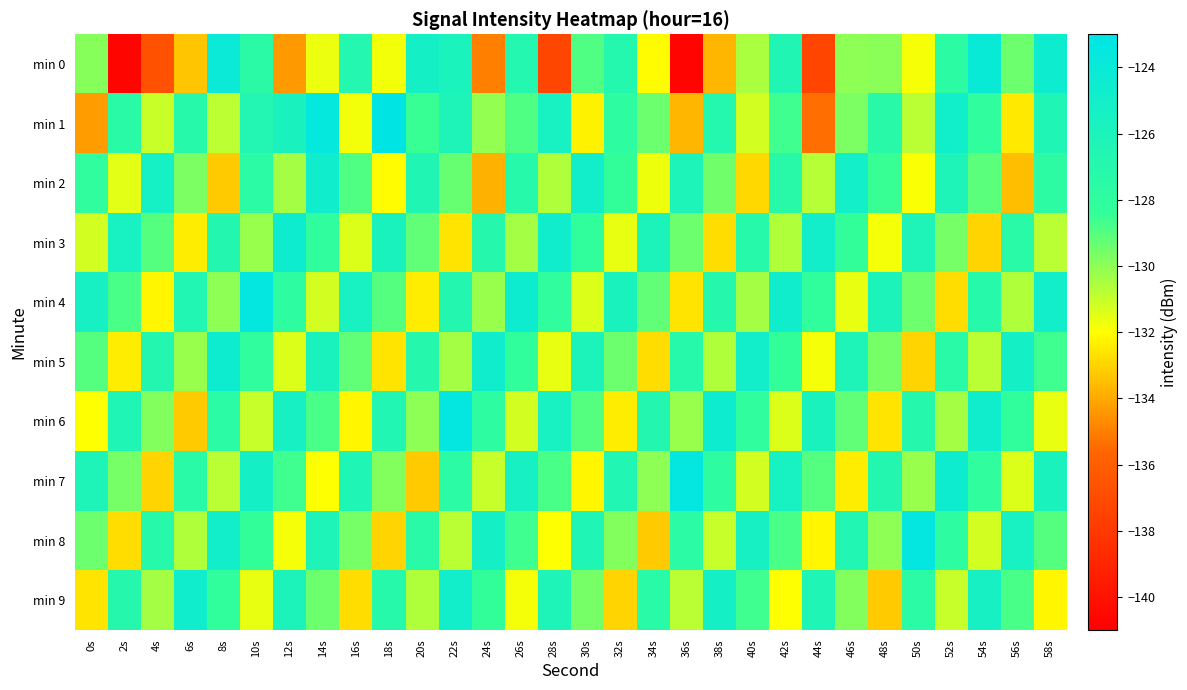

At which category is the sum across all series the highest?

22s